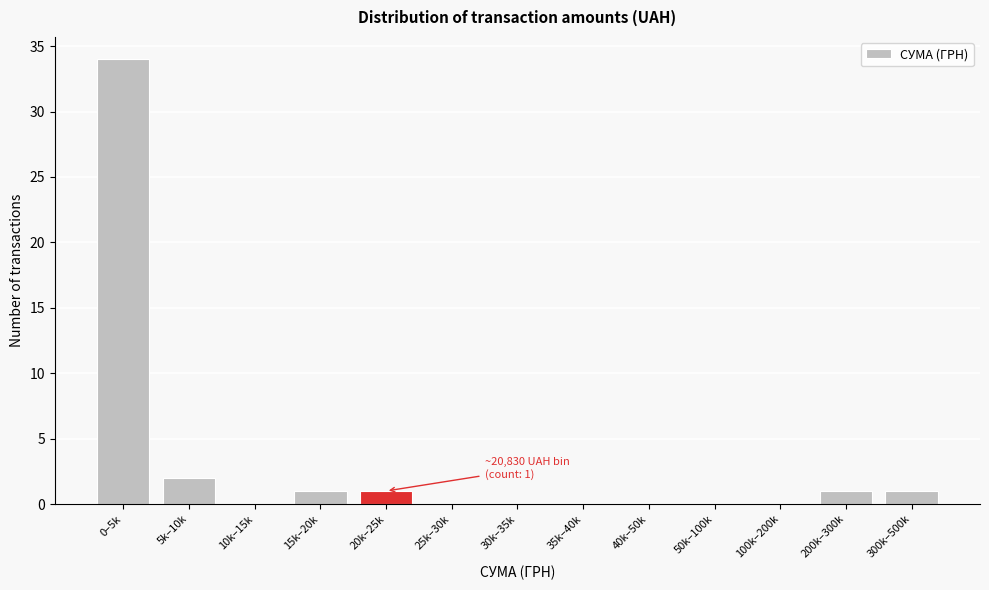

Reading left to right, transcribe all the data shown in this chart.

0–5k=34	5k–10k=2	10k–15k=0	15k–20k=1	20k–25k=1	25k–30k=0	30k–35k=0	35k–40k=0	40k–50k=0	50k–100k=0	100k–200k=0	200k–300k=1	300k–500k=1